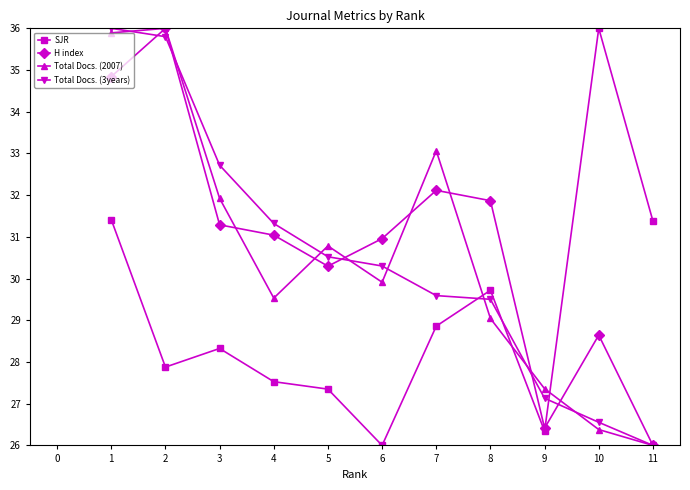

What is the difference between the maximum and second lowest values in the H index series?

9.6